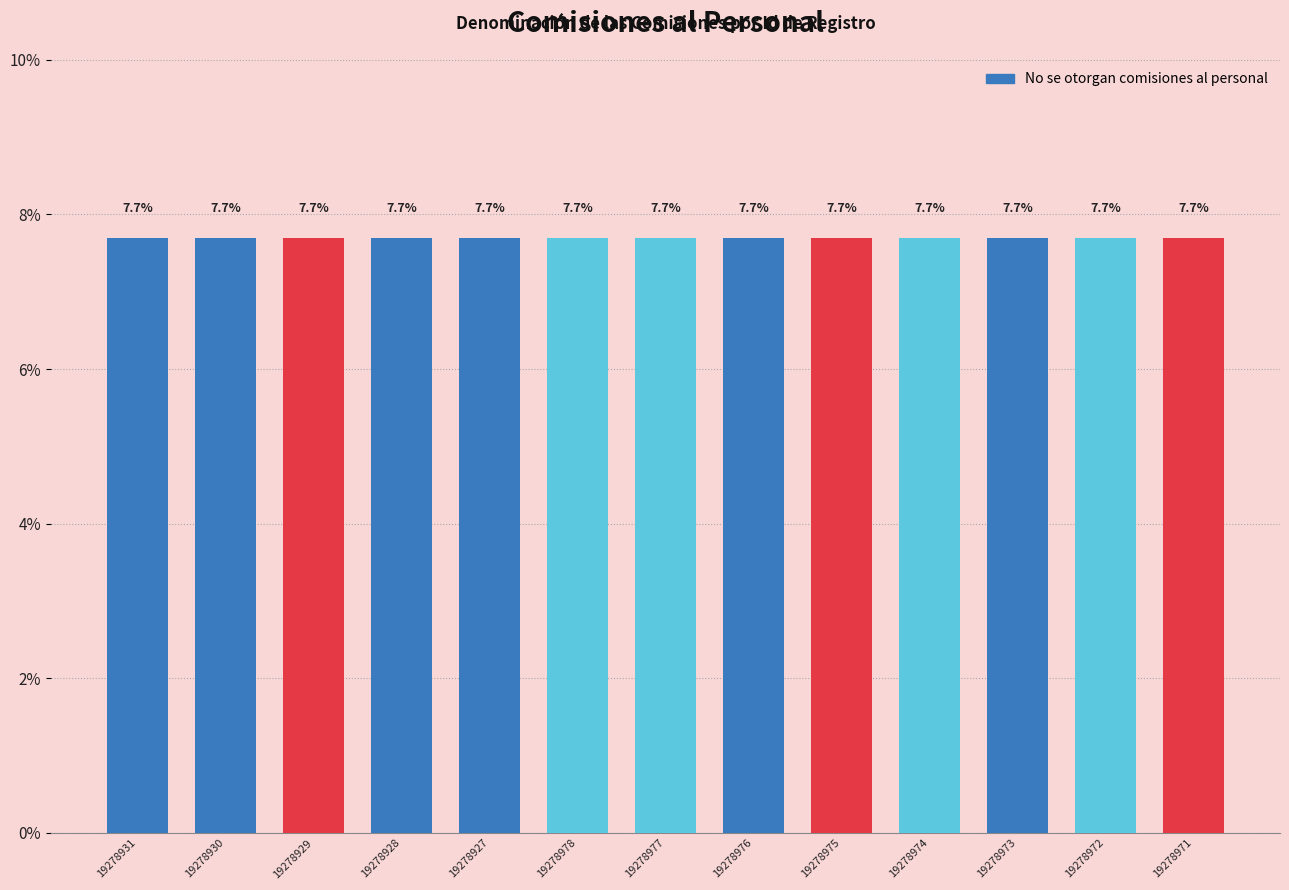

Reading left to right, transcribe all the data shown in this chart.

19278931	19278930	19278929	19278928	19278927	19278978	19278977	19278976	19278975	19278974	19278973	19278972	19278971